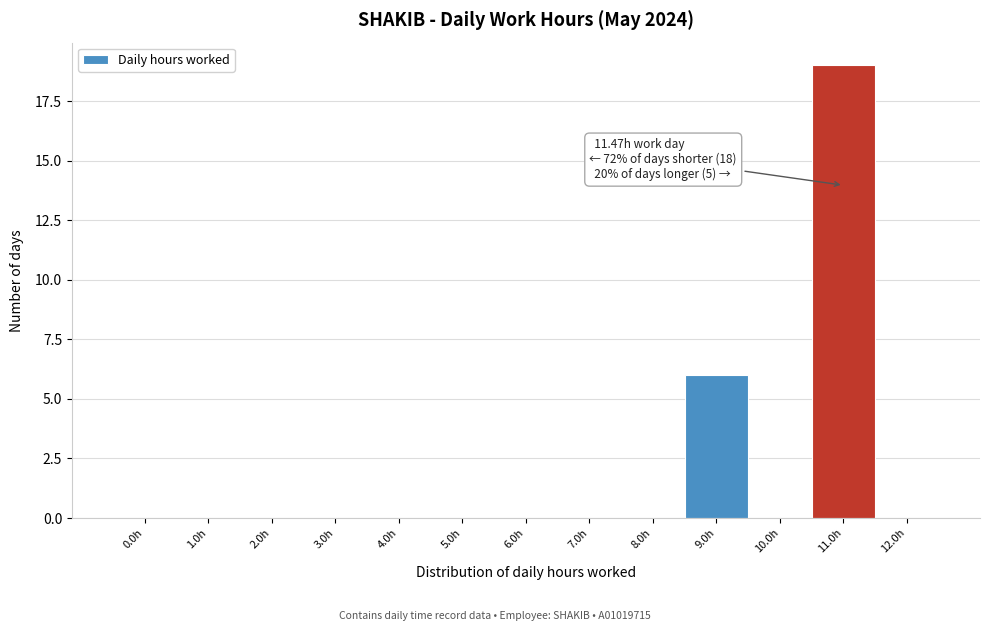

Reading right to left, what are all the values shown in this chart?

12.0h=0	11.0h=19	10.0h=0	9.0h=6	8.0h=0	7.0h=0	6.0h=0	5.0h=0	4.0h=0	3.0h=0	2.0h=0	1.0h=0	0.0h=0